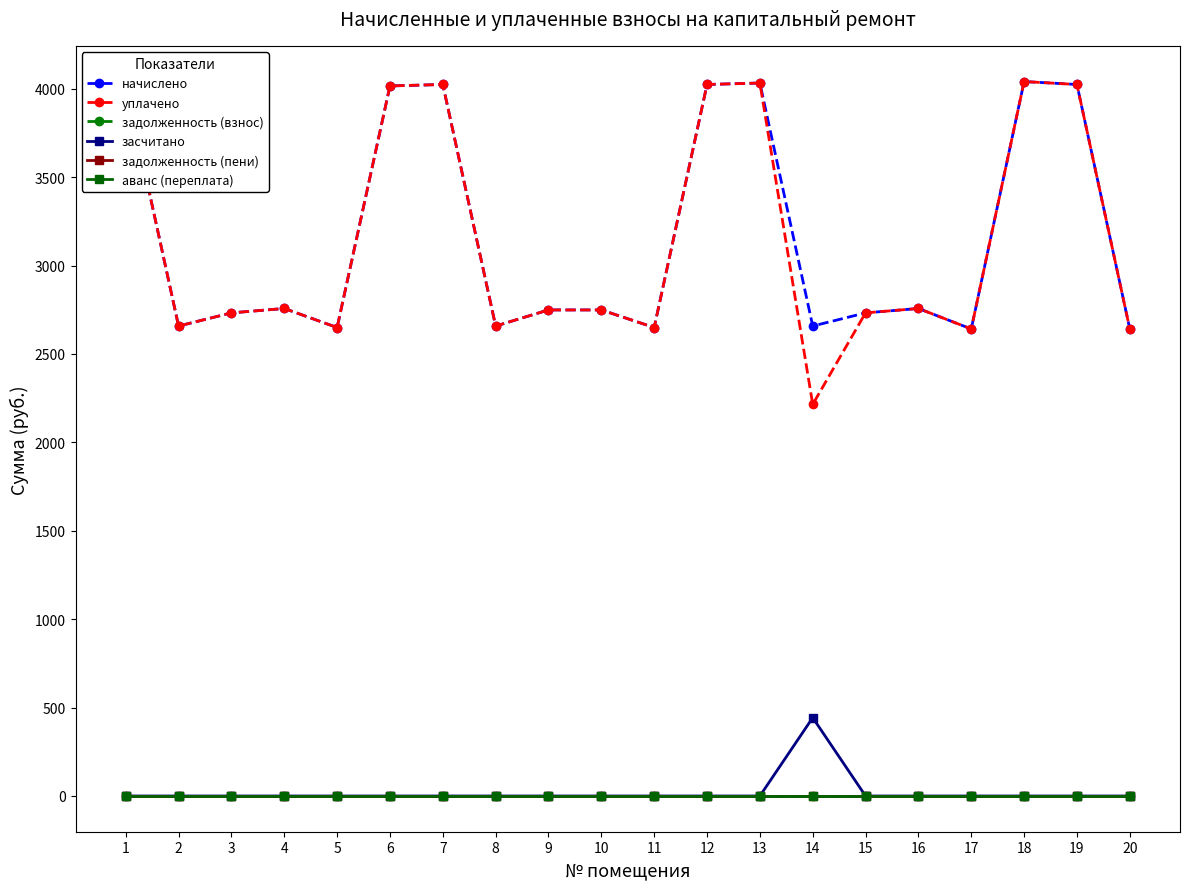

How many interior local peaks does the засчитано series have?

1